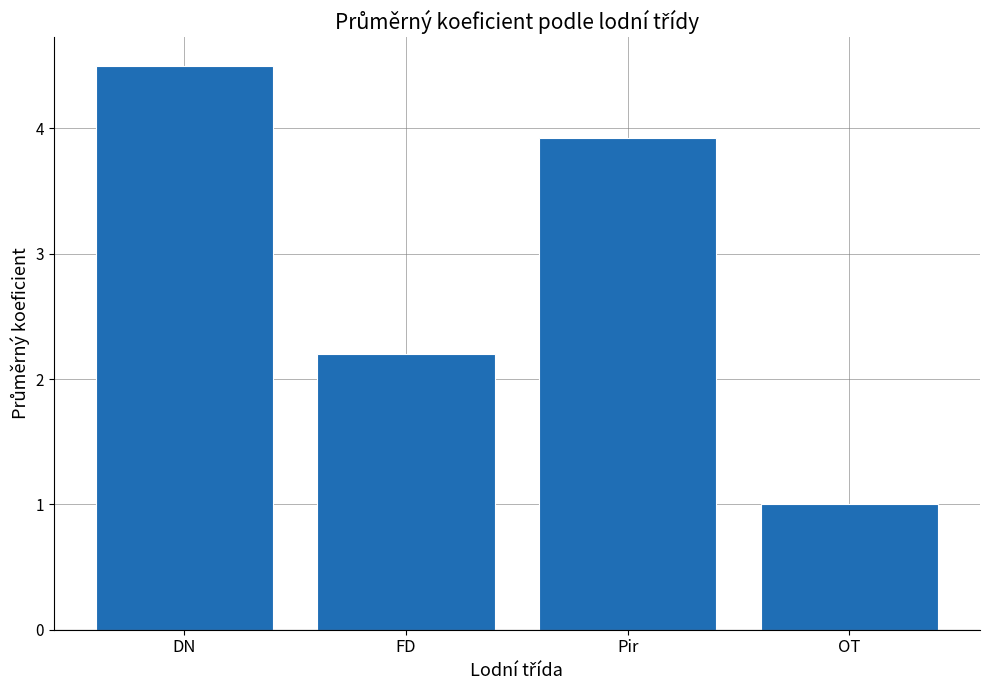

Reading right to left, list all the values displayed in this chart.

OT=1.0	Pir=3.9	FD=2.2	DN=4.5